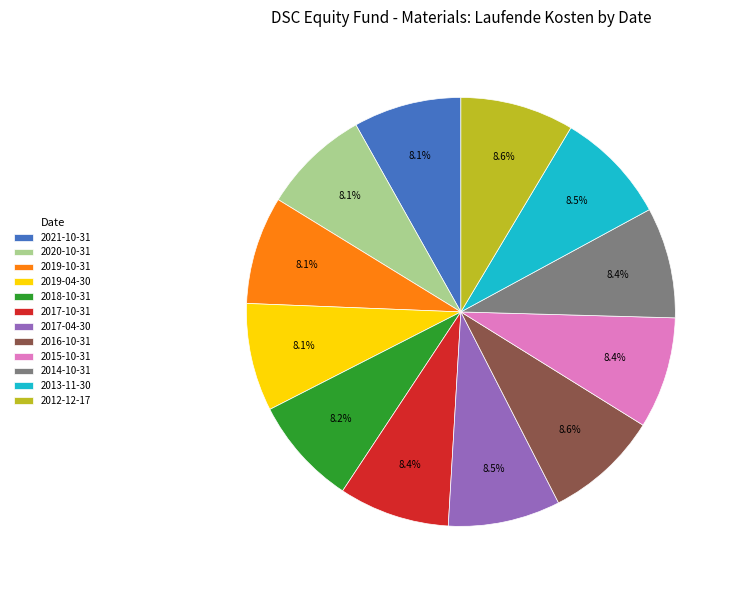

Approximately how many times larger is the value at 2020-10-31 compared to 2012-12-17?

0.9